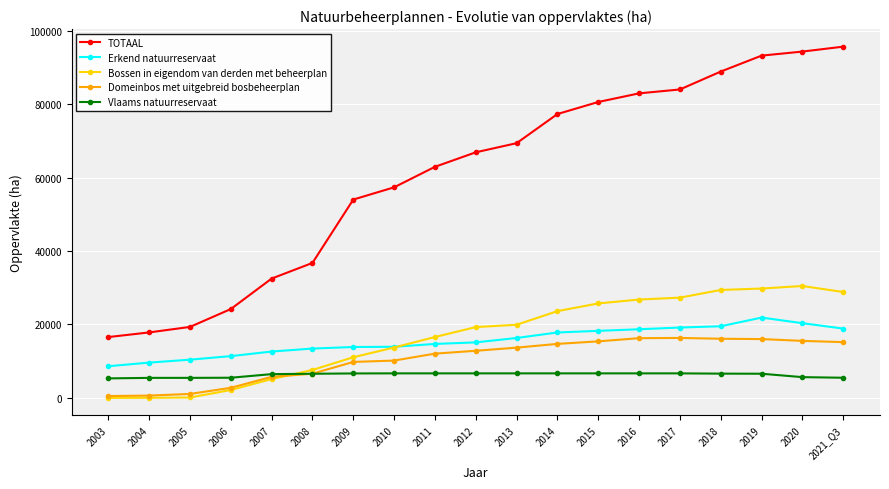

What is the total value across all series at 2018?

160511.0